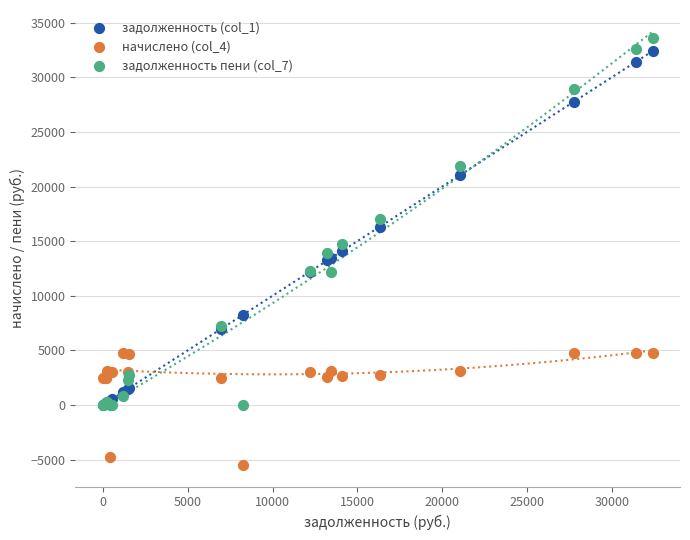

What are all the series names shown in the legend?

задолженность (col_1), начислено (col_4), задолженность пени (col_7)